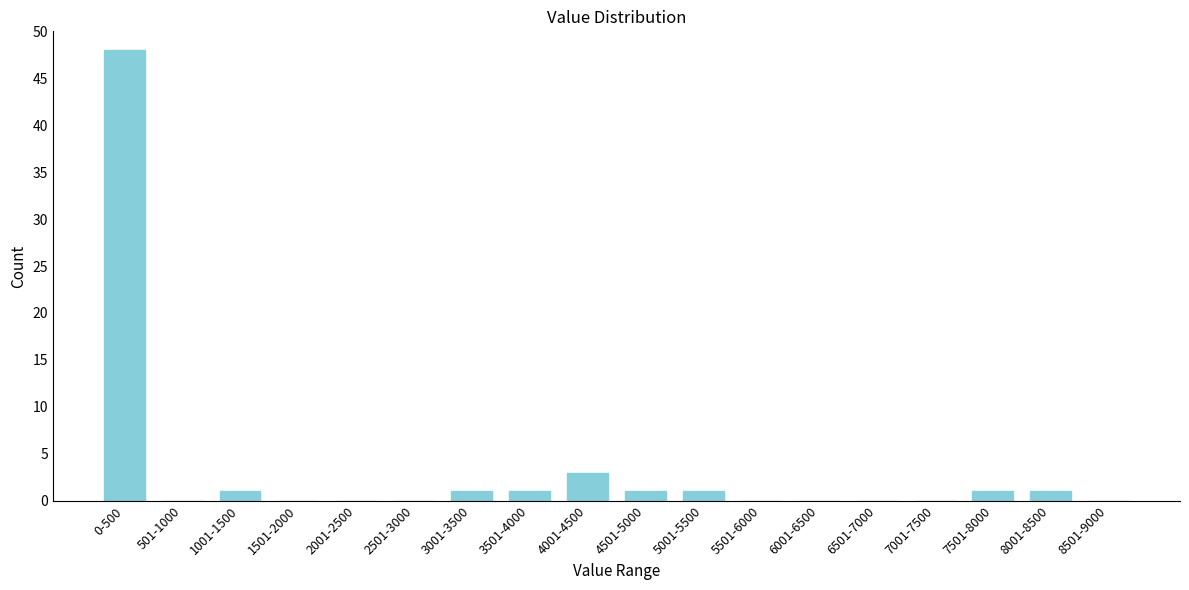

Reading left to right, transcribe all the data shown in this chart.

0-500=48	501-1000=0	1001-1500=1	1501-2000=0	2001-2500=0	2501-3000=0	3001-3500=1	3501-4000=1	4001-4500=3	4501-5000=1	5001-5500=1	5501-6000=0	6001-6500=0	6501-7000=0	7001-7500=0	7501-8000=1	8001-8500=1	8501-9000=0